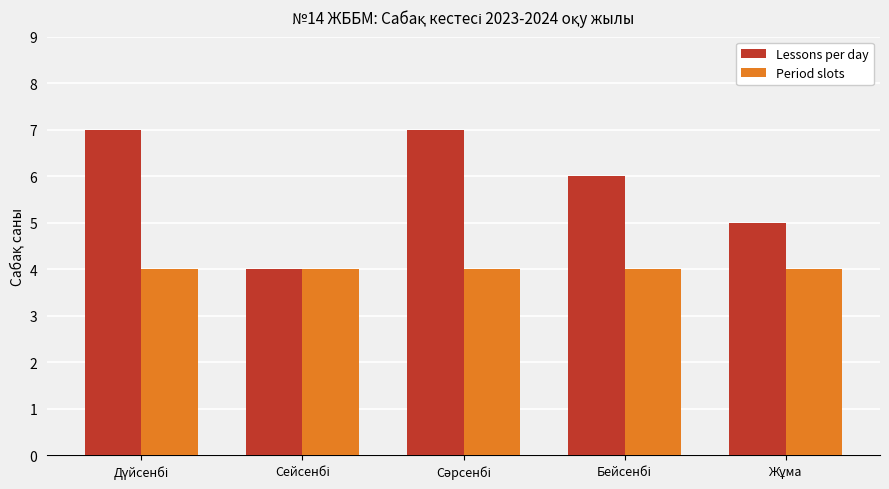

List the series in order of their peak value, highest first.

Lessons per day, Period slots